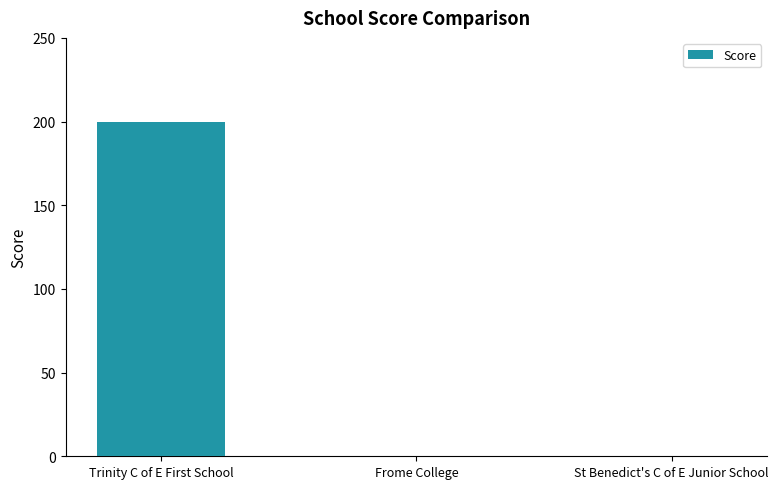

The chart shows a value of 200 at Trinity C of E First School. True or false?

True